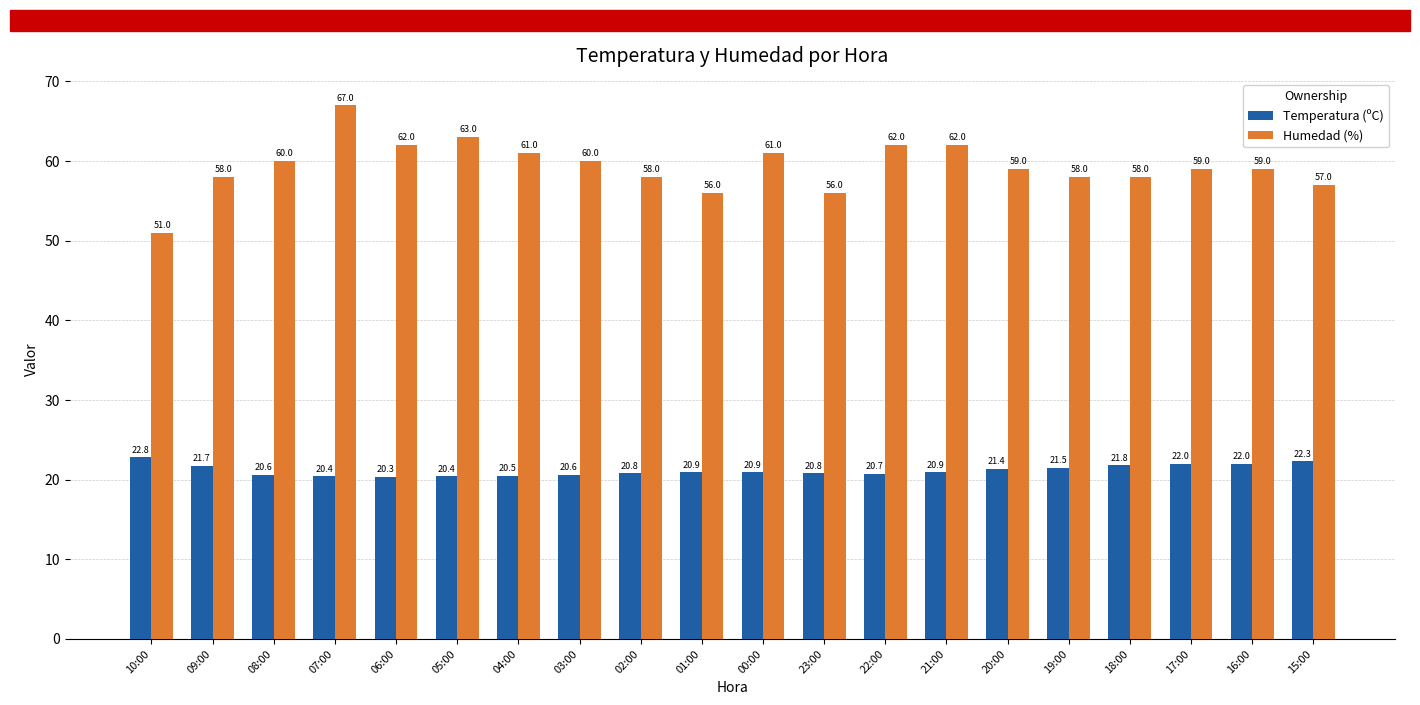

Does the chart contain stacked bars?

No